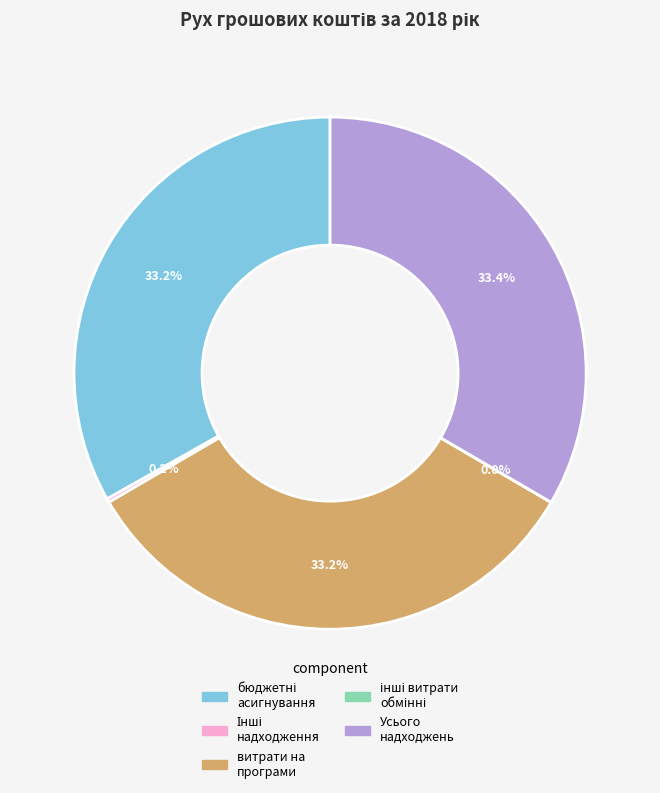

Does any single category account for the majority?

No